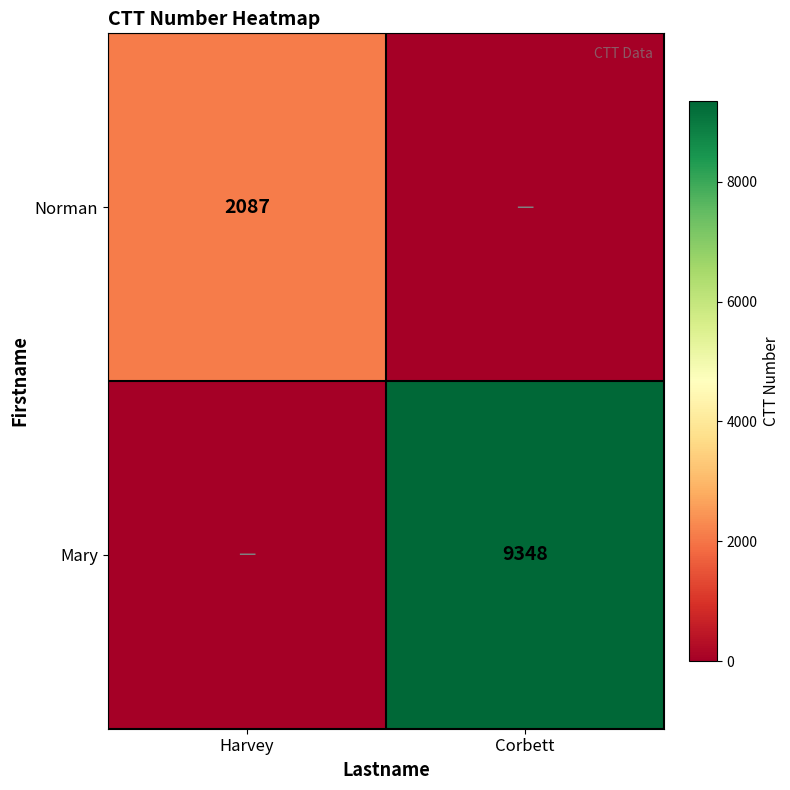

True or false: Mary has a value of 5229 at Corbett.

False